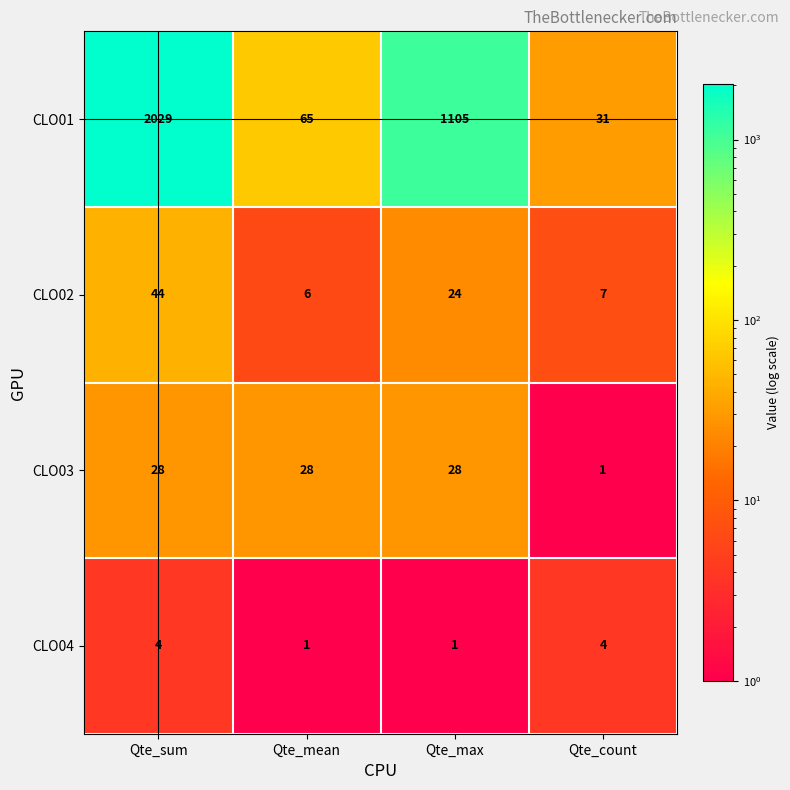

Is it true that CLO03 equals 28 at Qte_sum?

True